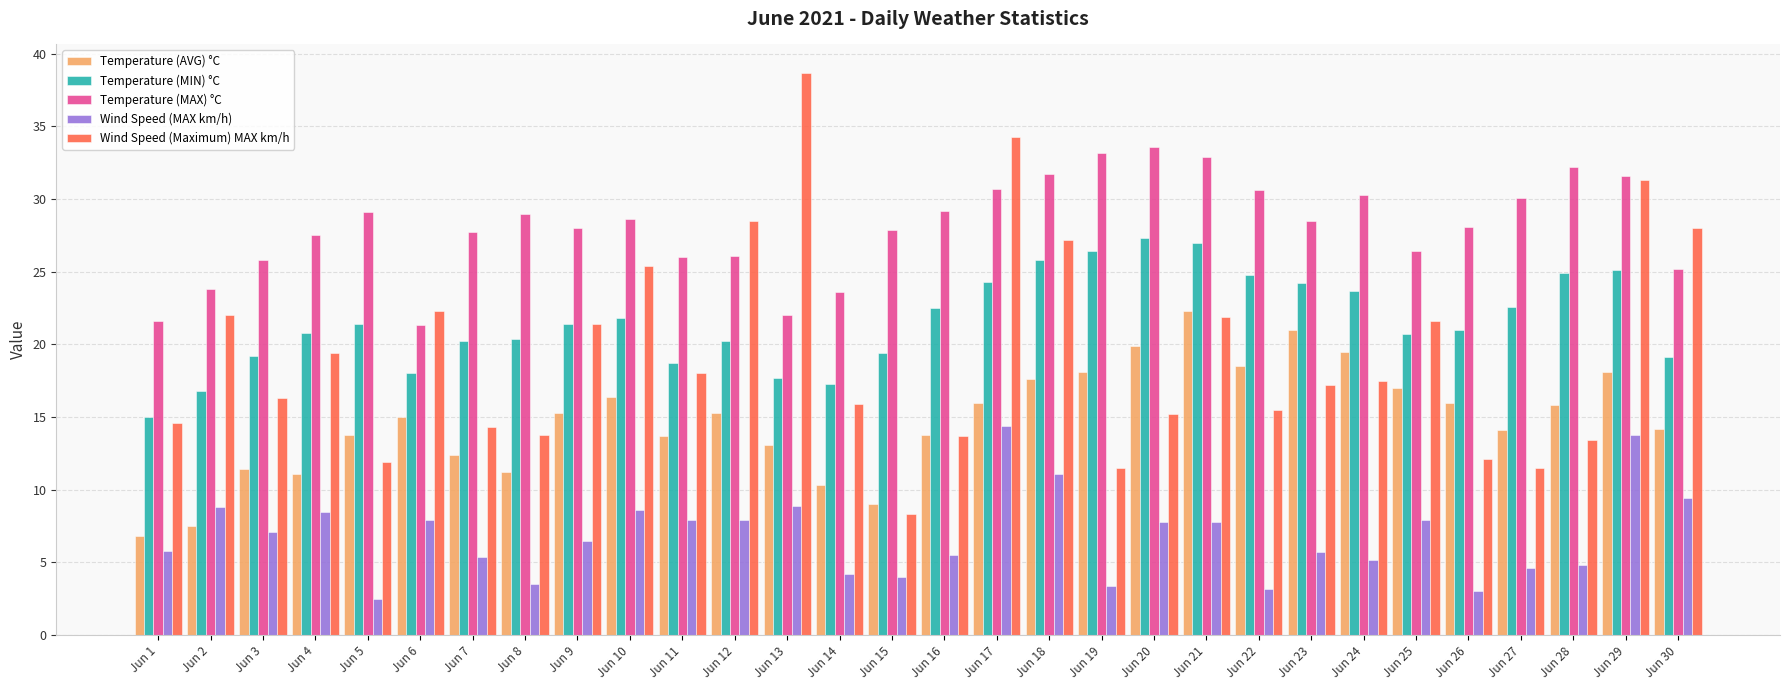

Is the value of Wind Speed (MAX km/h) at Jun 10 greater than the value of Wind Speed (Maximum) MAX km/h at Jun 27?

No